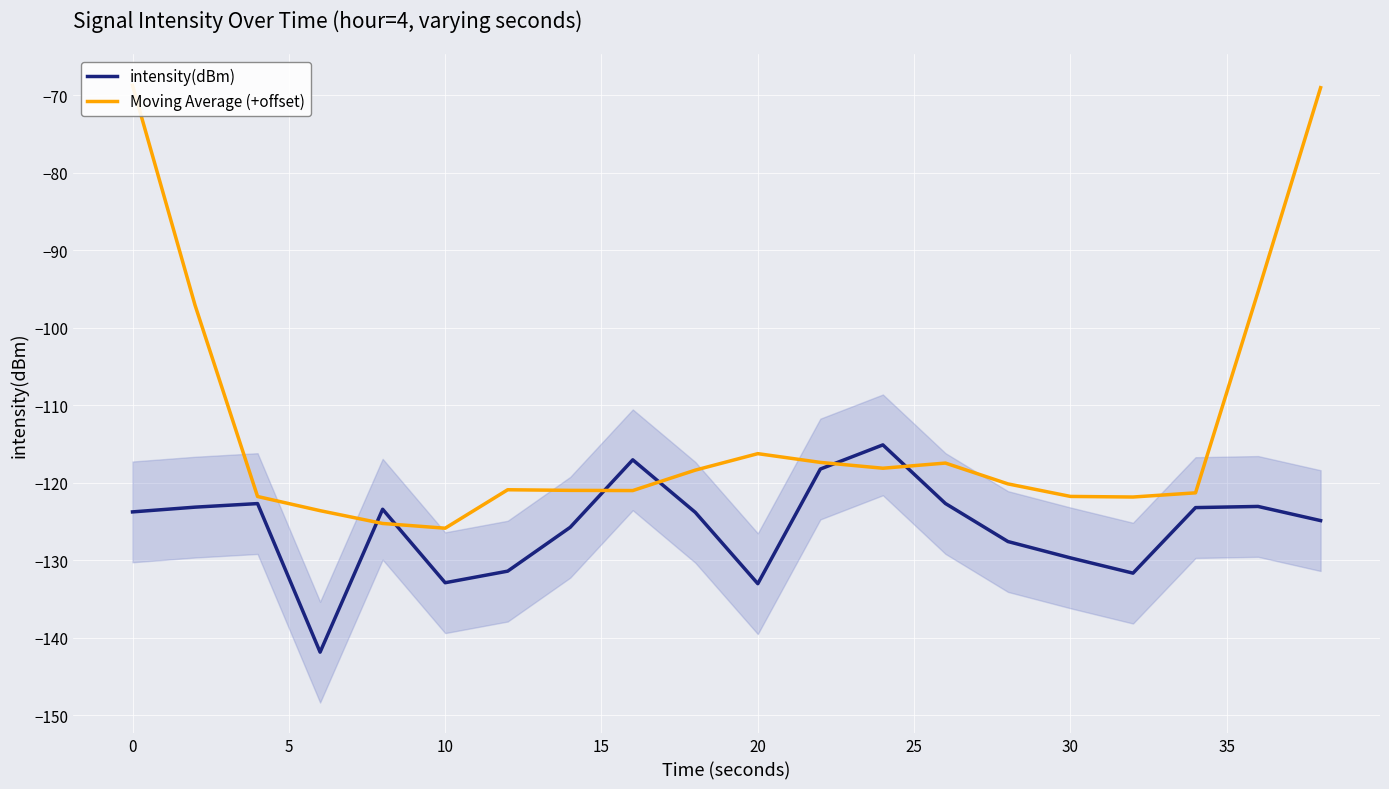

Which series has the widest spread of values?

Moving Average (+offset)